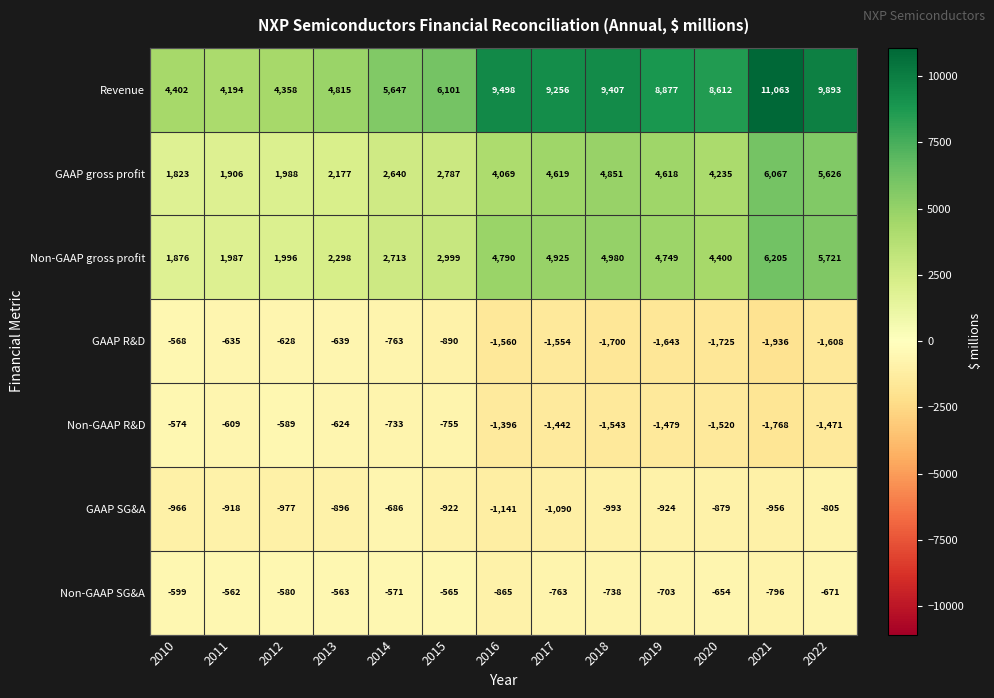

Which label corresponds to the largest value in the chart?

2021